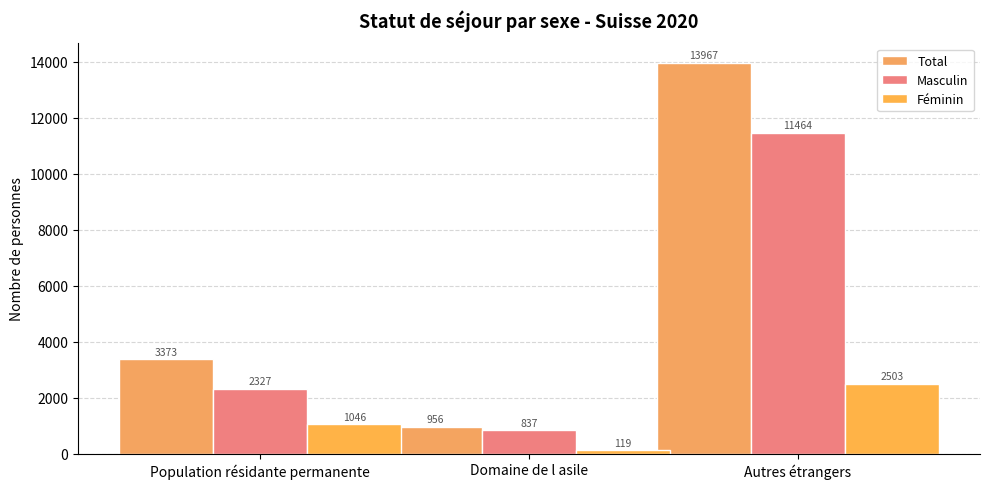

Where is Féminin nearest to the value 1311?

Population résidante permanente